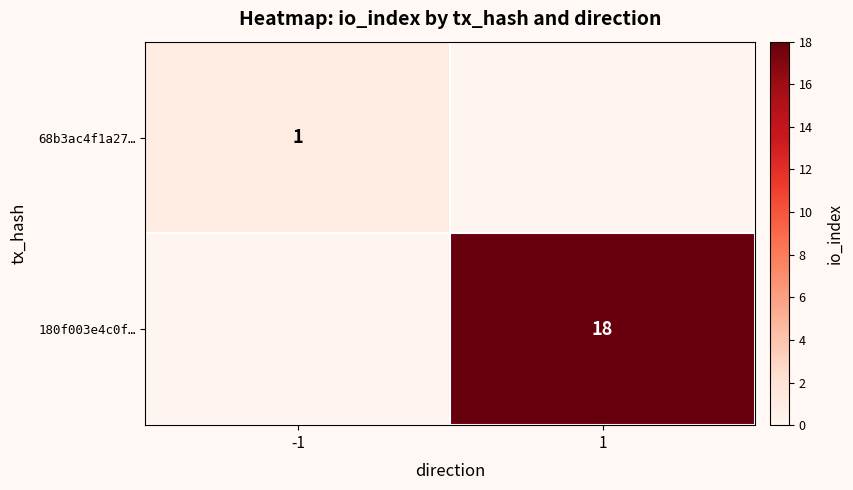

True or false: 180f003e4c0f… has a value of 28 at 1.

False